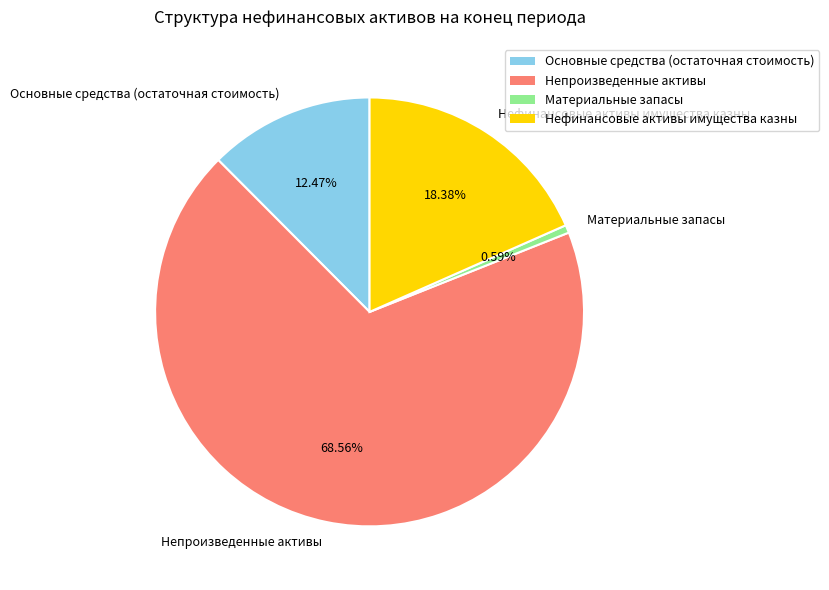

What is the majority slice?

Непроизведенные активы